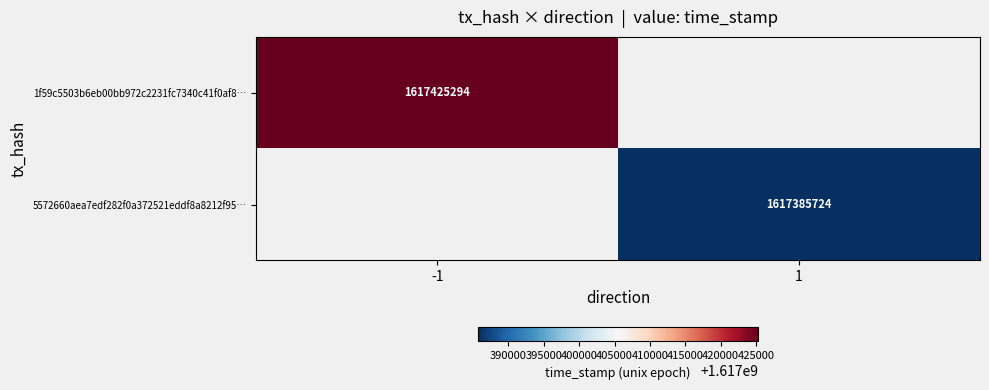

Is the value of 1f59c5503b6eb00bb972c2231fc7340c41f0af8… at -1 greater than the value of 5572660aea7edf282f0a372521eddf8a8212f95… at 1?

Yes